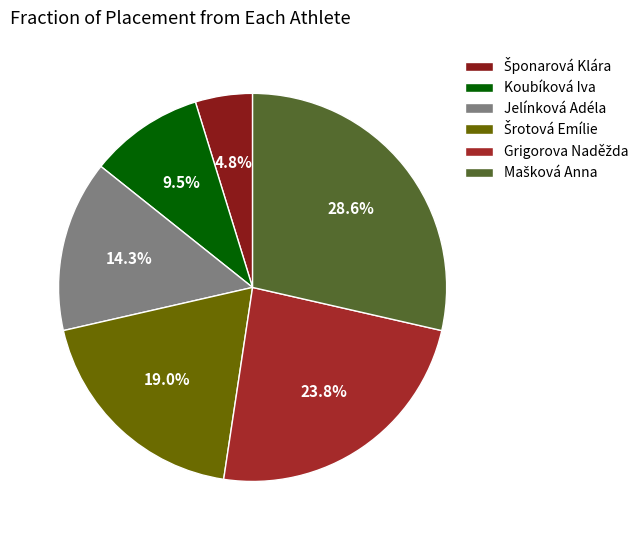

To the nearest percent, what is the average slice percentage?

17%